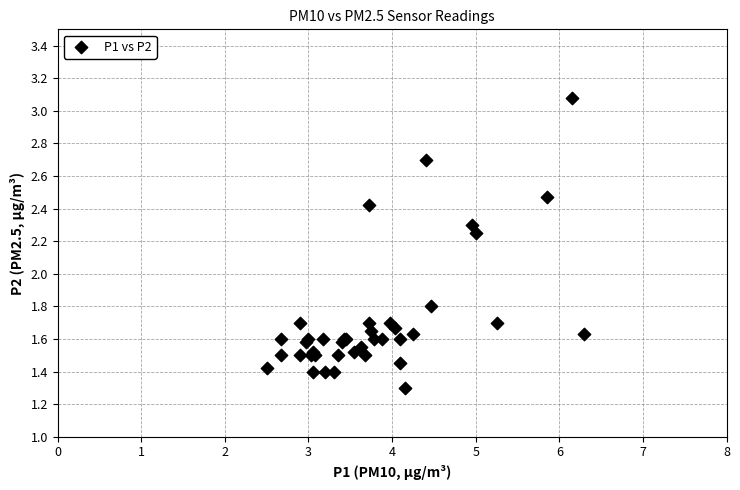

What Y value in the scatter plot is closest to 2?

1.8